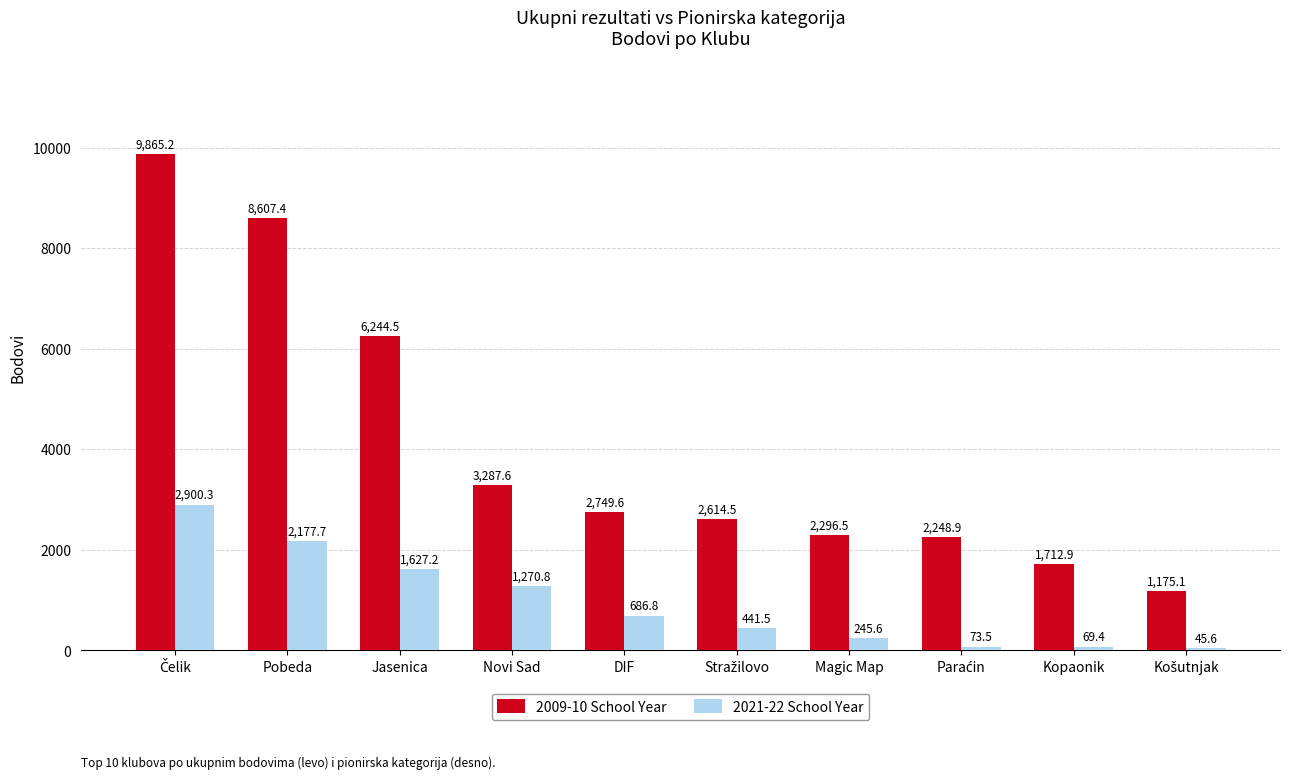

Is the value of 2021-22 School Year at Pobeda greater than the value of 2009-10 School Year at Kopaonik?

Yes